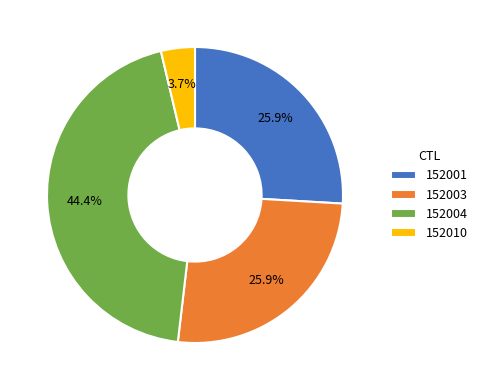

To the nearest percent, what is the average slice percentage?

25%